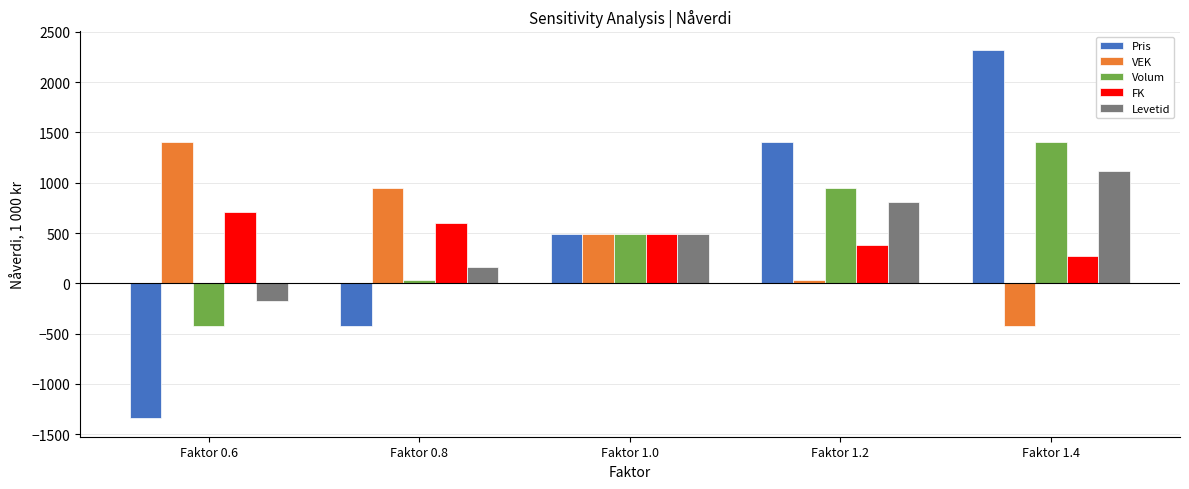

Between Faktor 0.6 and Faktor 0.8, which series saw the biggest shift?

Pris